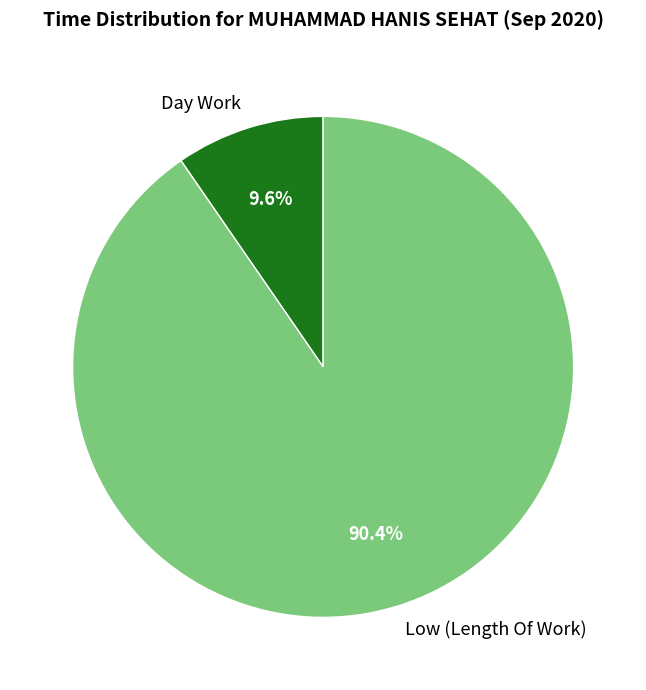

Is the sum of Day Work and Low (Length Of Work) greater than half?

Yes